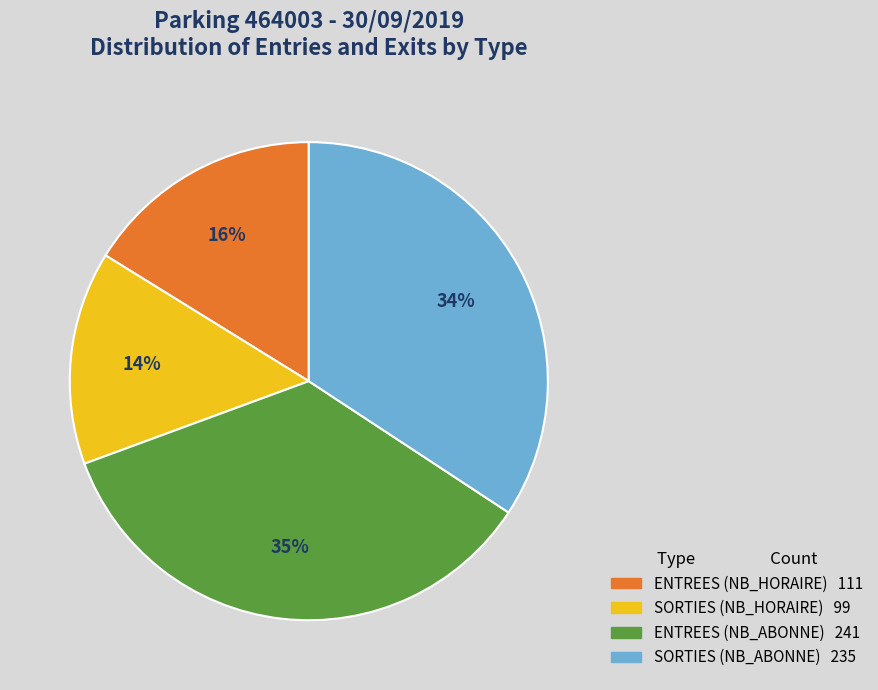

Is the sum of ENTREES (NB_HORAIRE) and SORTIES (NB_ABONNE) greater than half?

Yes